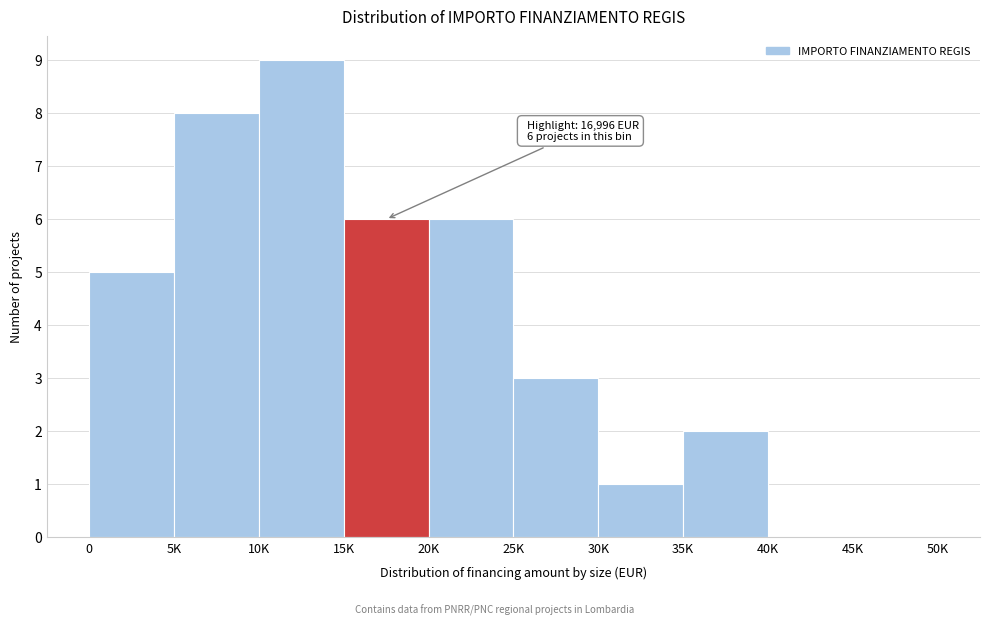

Reading left to right, extract all data points from this chart.

0=5	5K=8	10K=9	15K=6	20K=6	25K=3	30K=1	35K=2	40K=0	45K=0